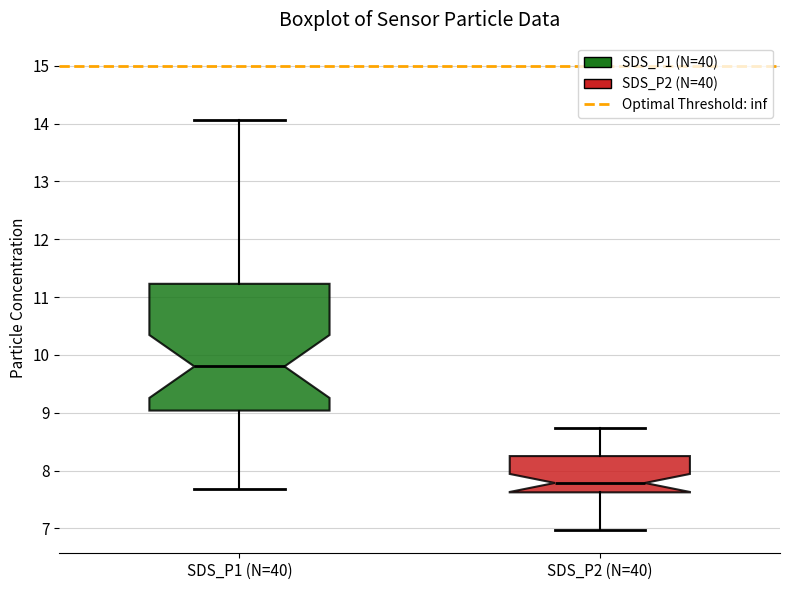

Which box has the lowest median line?

SDS_P2 (N=40)